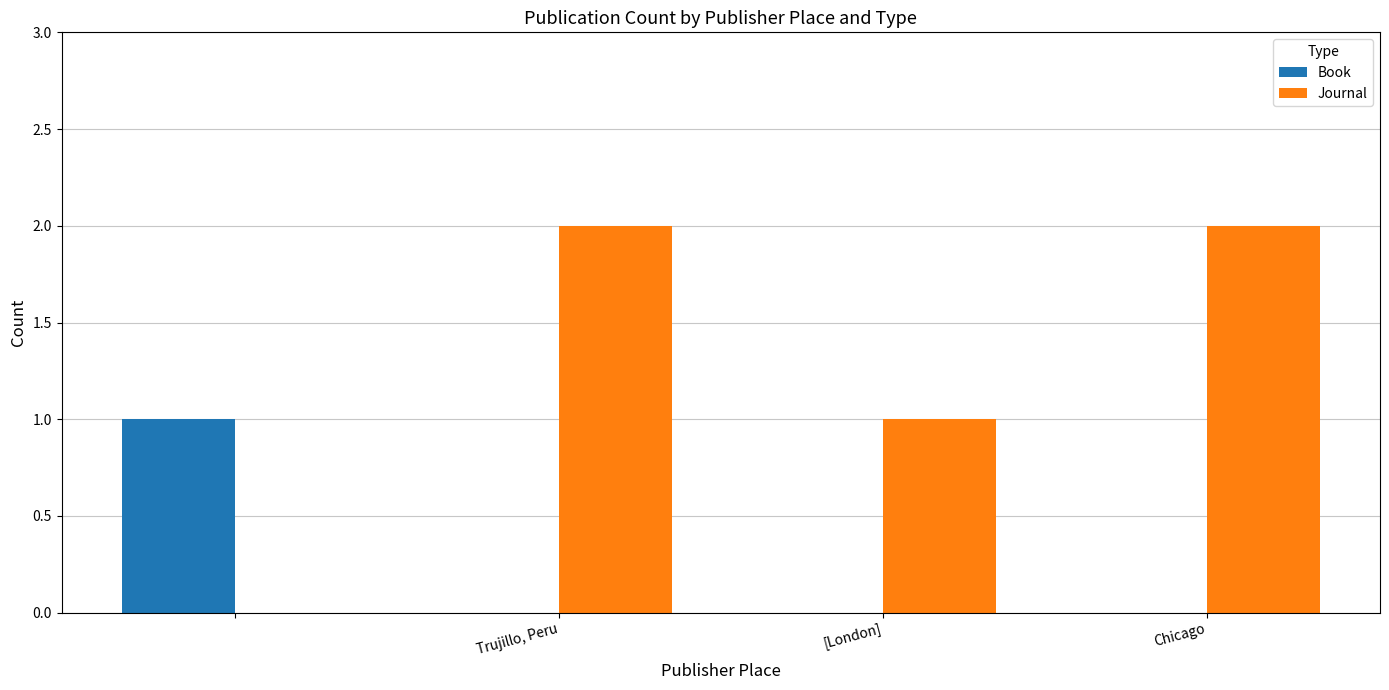

Which series has the largest range (max minus min)?

Journal